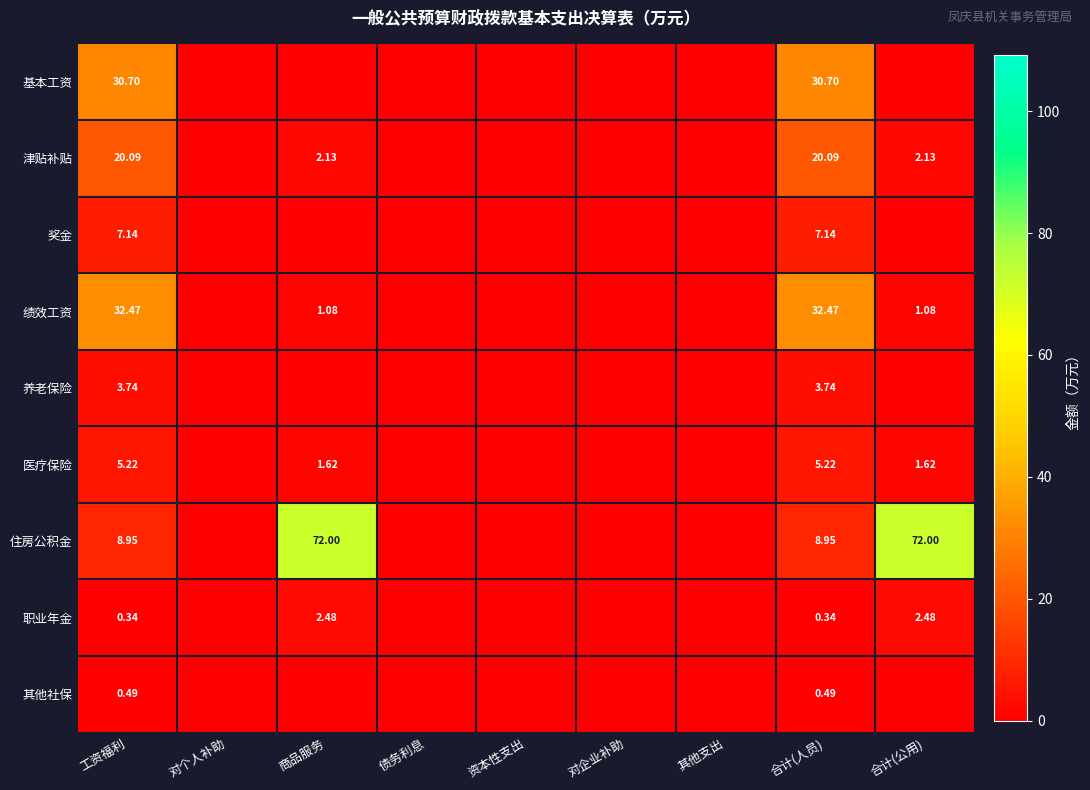

Is the value of 养老保险 at 合计(人员) greater than the value of 住房公积金 at 合计(公用)?

No